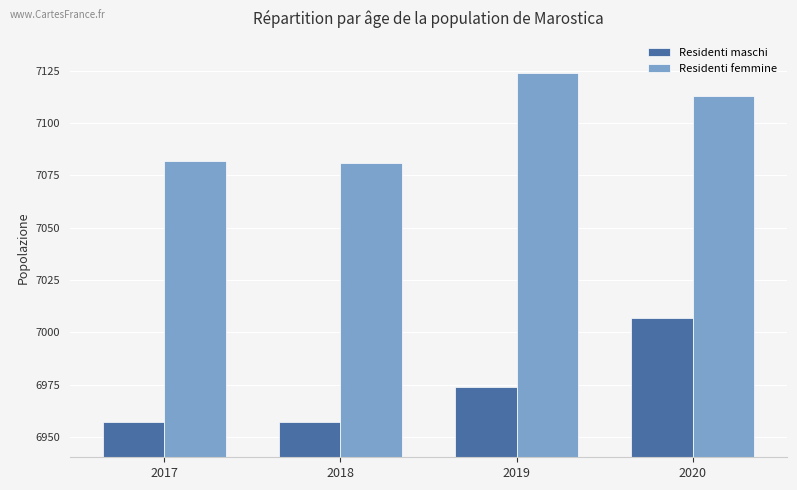

Reading left to right, extract all data points from this chart.

Residenti maschi: 2017=6957	2018=6957	2019=6974	2020=7007
Residenti femmine: 2017=7082	2018=7081	2019=7124	2020=7113